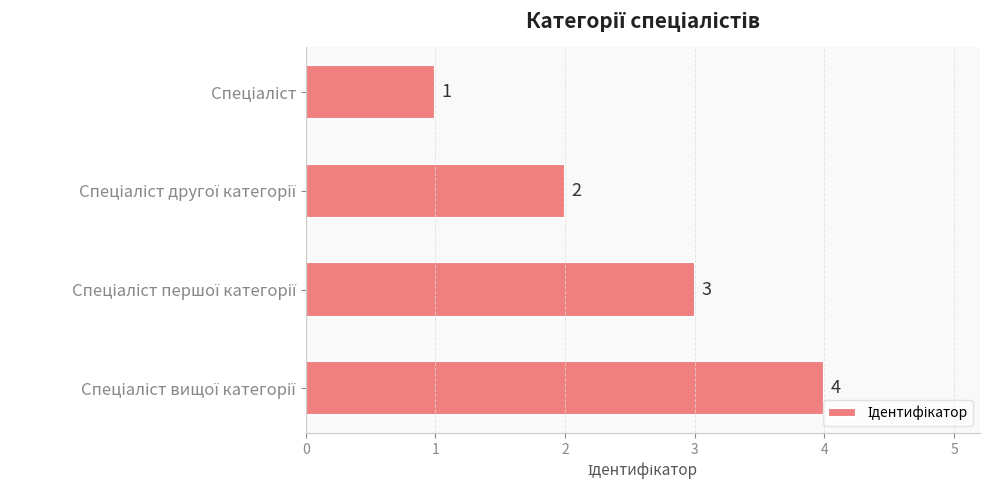

What is the value of the 4th bar from the top?

4